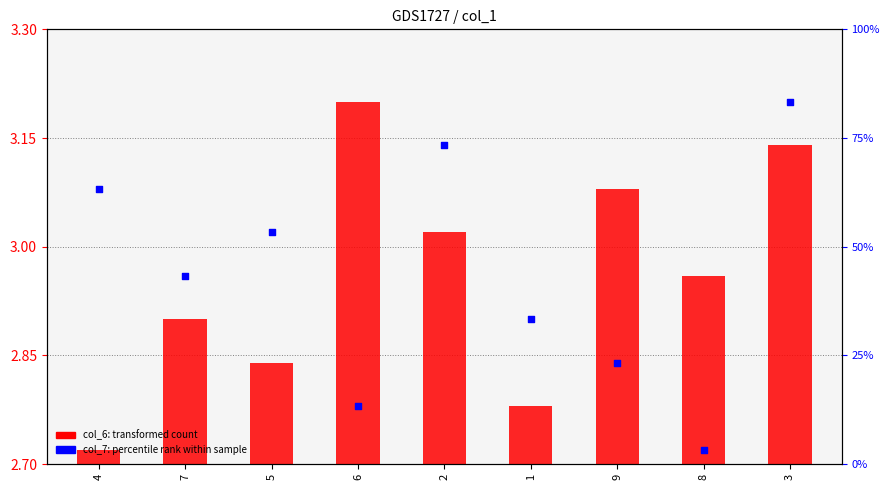

At which category is the sum across all series the highest?

3